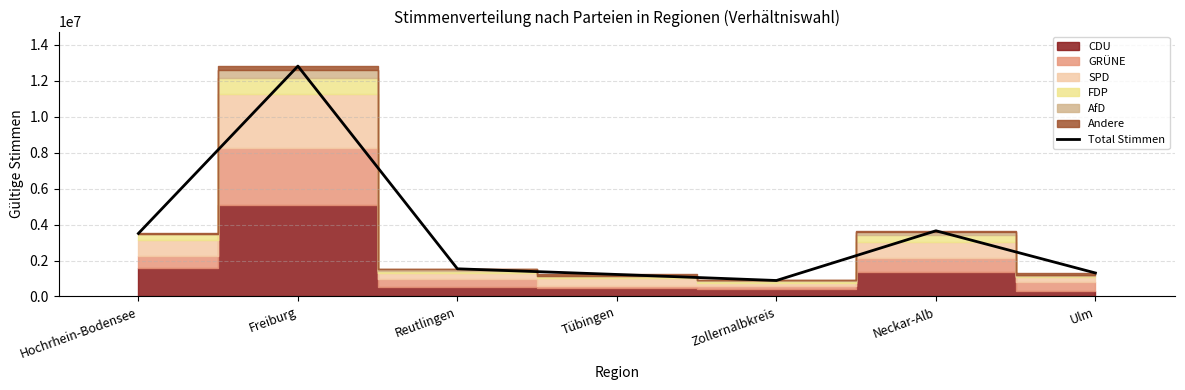

Rank the categories by value from highest to lowest.

Freiburg, Neckar-Alb, Hochrhein-Bodensee, Reutlingen, Ulm, Tübingen, Zollernalbkreis